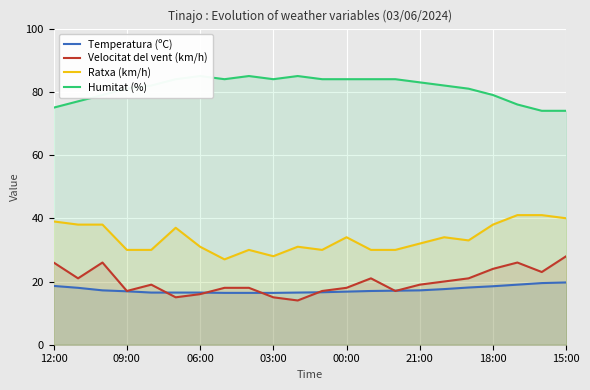

Is it true that Ratxa (km/h) equals 45.7 at 09:00?

False